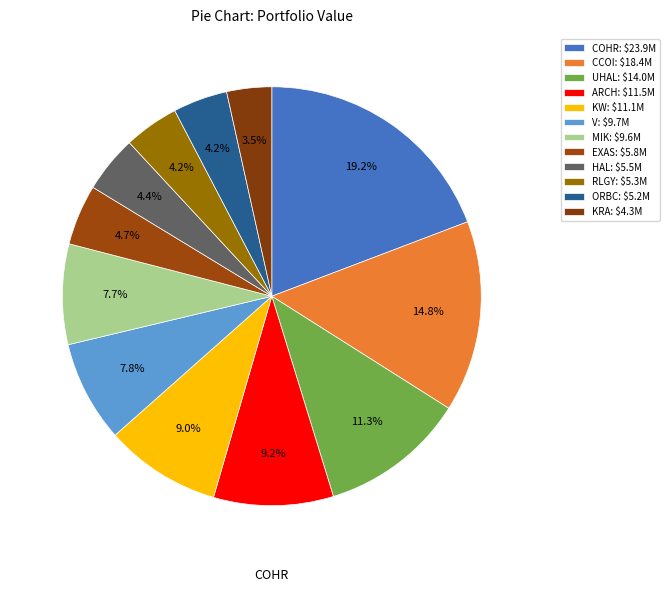

How many segments does this pie chart have?

12